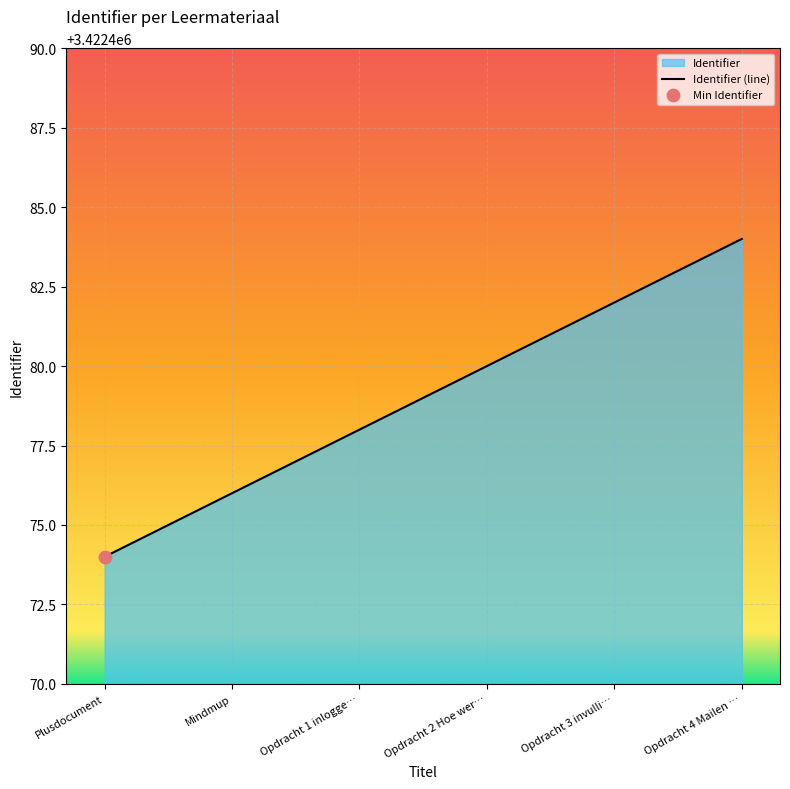

What is the change in value from Plusdocument to Opdracht 2 Hoe wer…?

+6